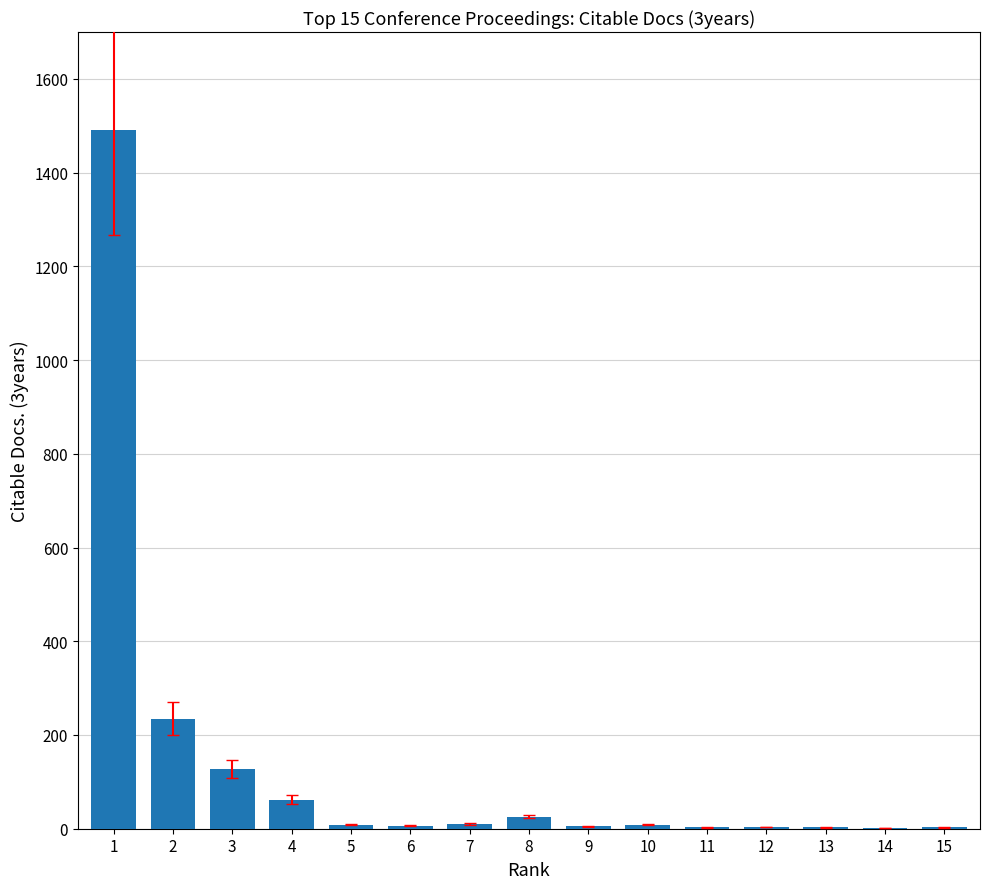

What is the maximum value shown in the chart?

1490